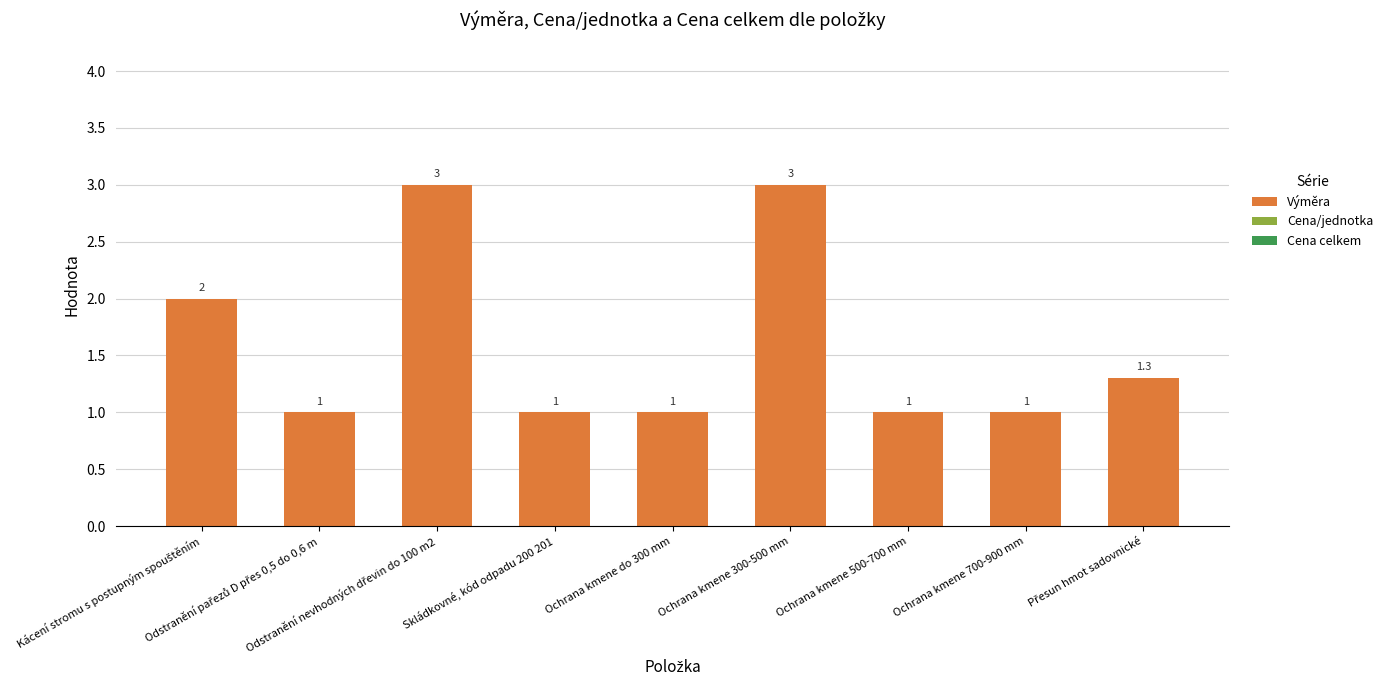

Count the values in the range 1 to 2.

7